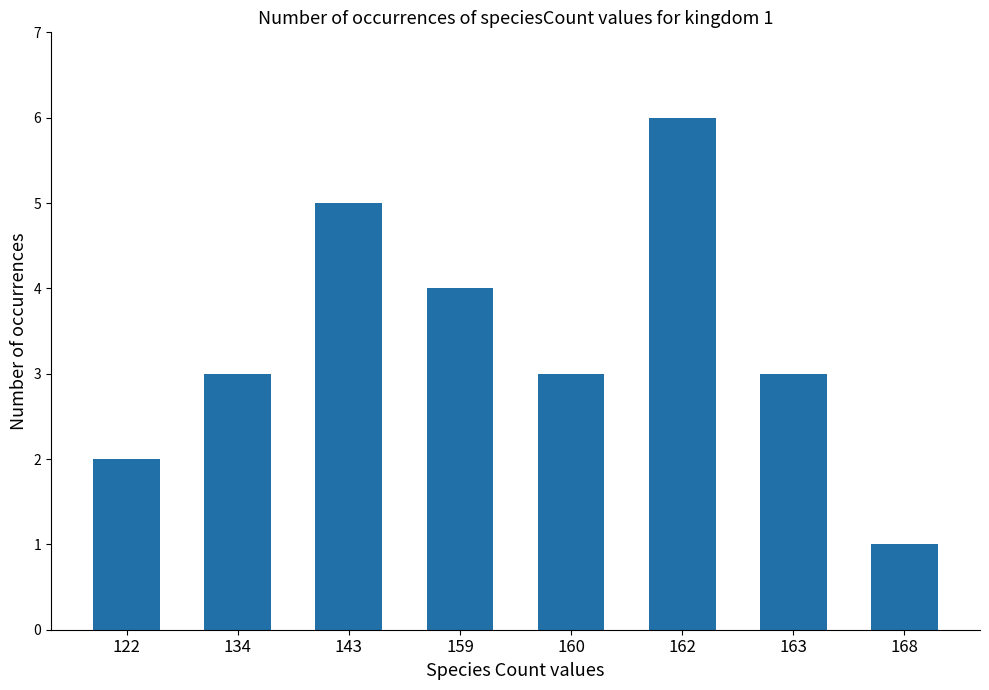

Read the value at 160.

3